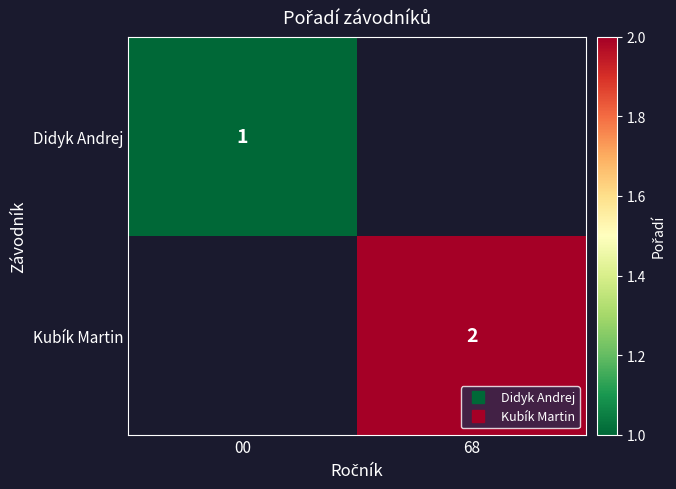

Which label corresponds to the largest value in the chart?

68